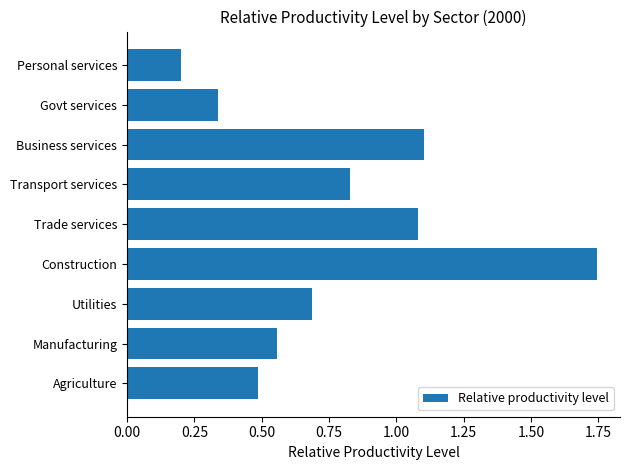

The value at Trade services is 0.3. True or false?

False